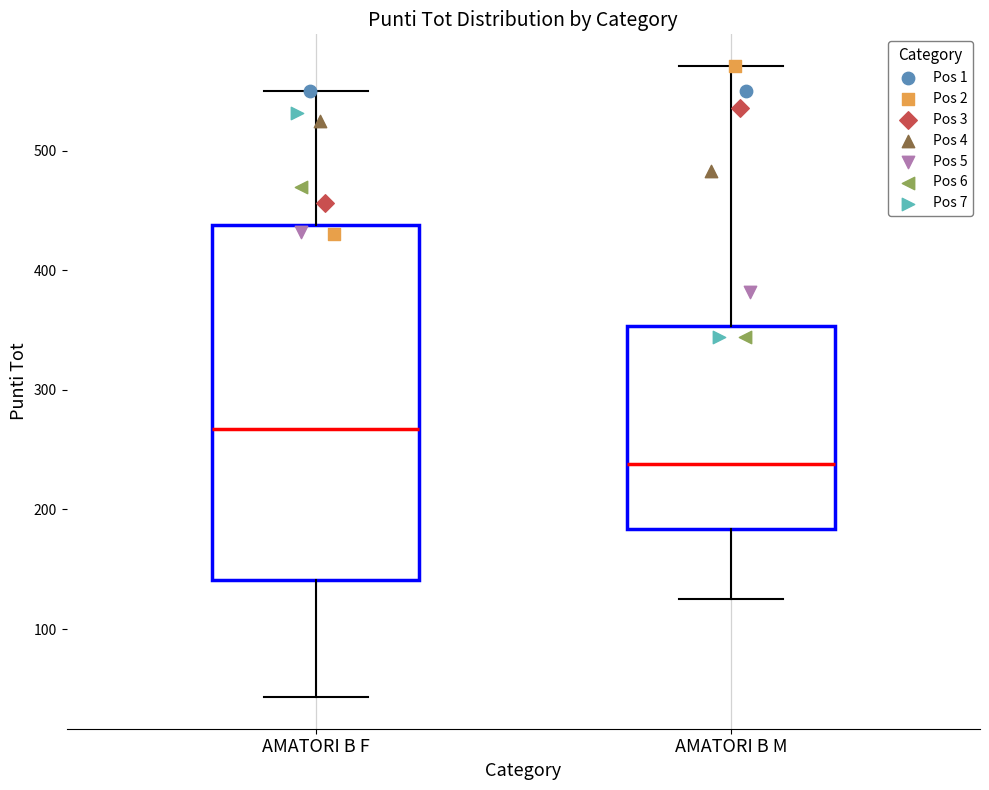

Reading left to right, transcribe this box plot: for each box, give where its median line is, the range the box spans, and where its two whiskers end, as read against the y-axis. The values are not printed on the chart, so give them approximately, as read against the axis.

AMATORI B F: median 270, box 140 to 440, whiskers 40 to 550
AMATORI B M: median 240, box 180 to 350, whiskers 130 to 570